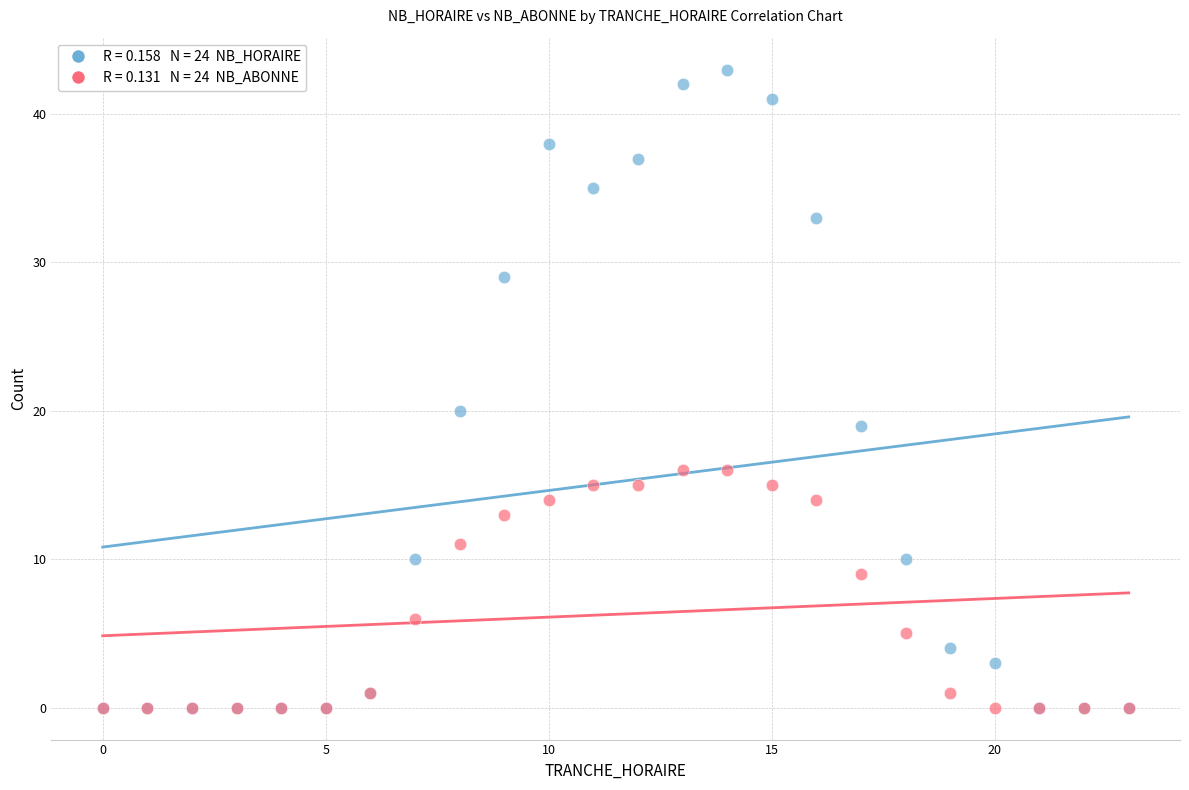

Across all series, what Y value is closest to 21?

20